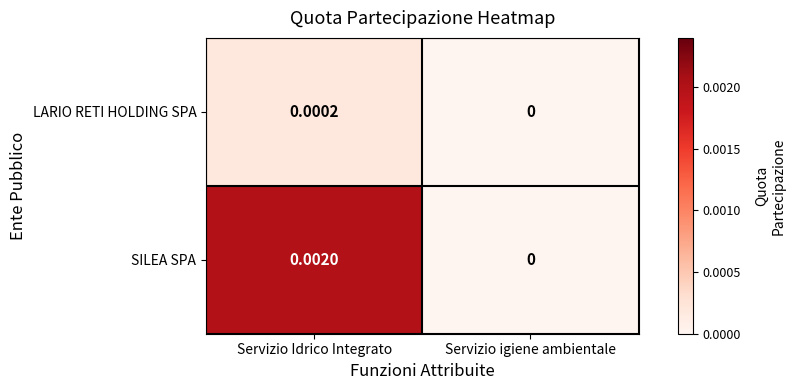

Rank the series at Servizio Idrico Integrato from highest to lowest value.

SILEA SPA, LARIO RETI HOLDING SPA